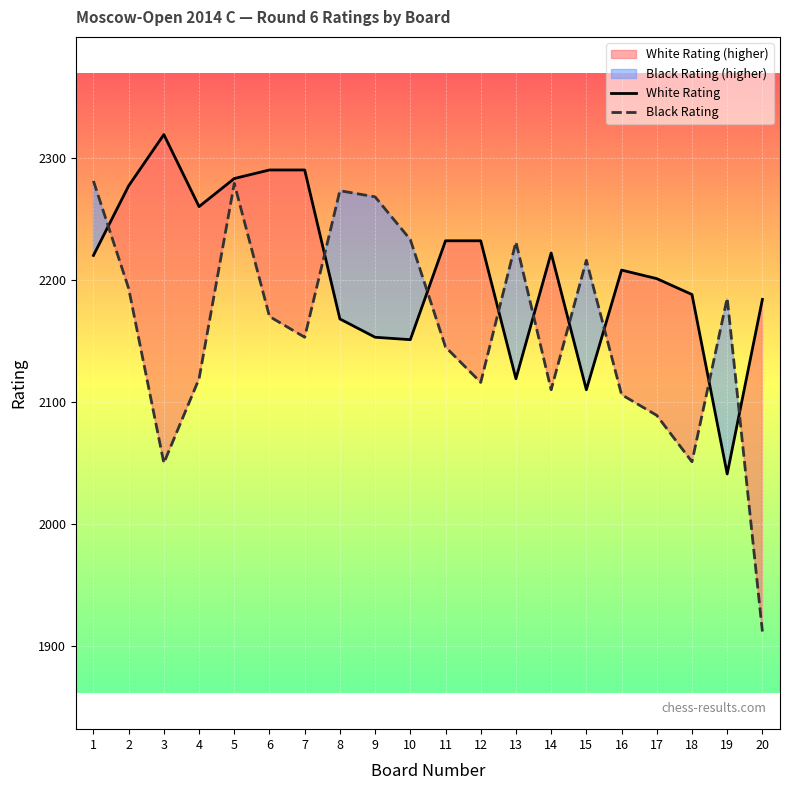

What are all the series names shown in the legend?

White Rating, Black Rating